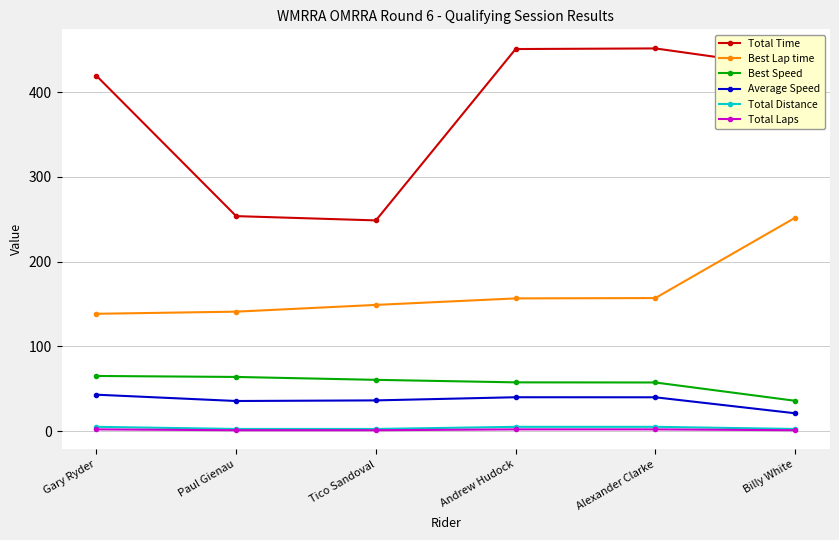

Which series has the largest range (max minus min)?

Total Time